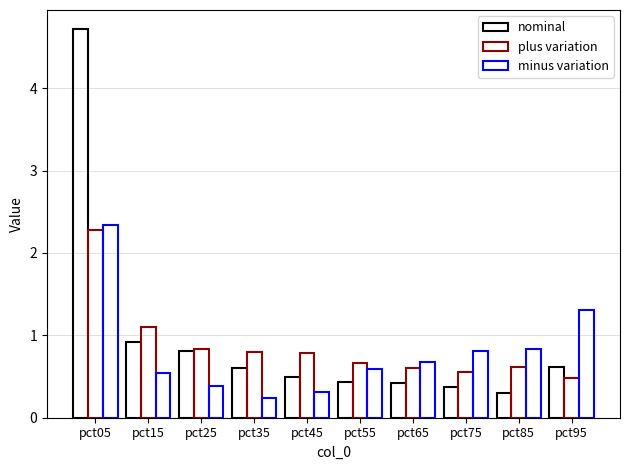

Is it true that nominal equals 0.4 at pct75?

True